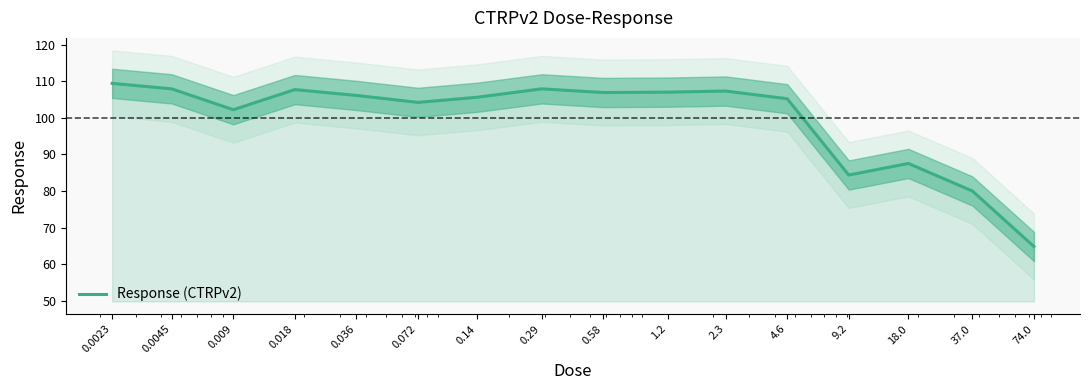

Is it true that the value at 0.0023 is 186.7?

False